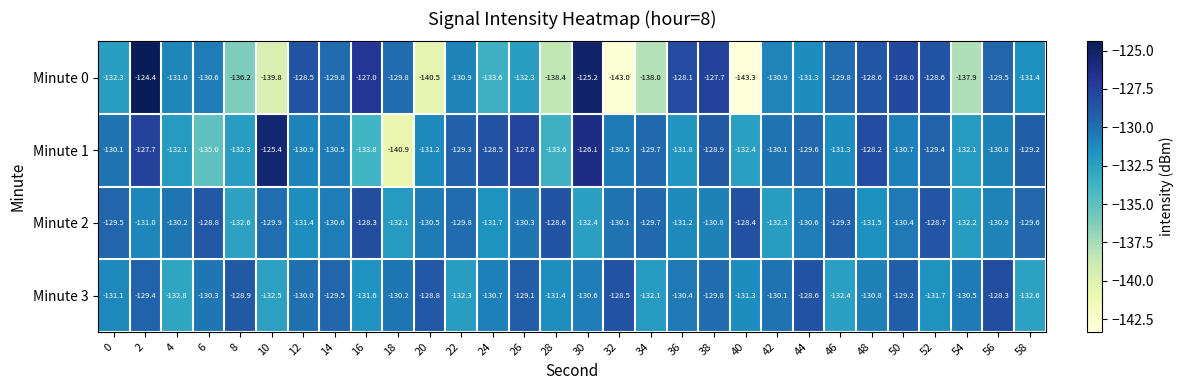

What is the difference between the maximum and minimum values in the Minute 2 series?

4.3